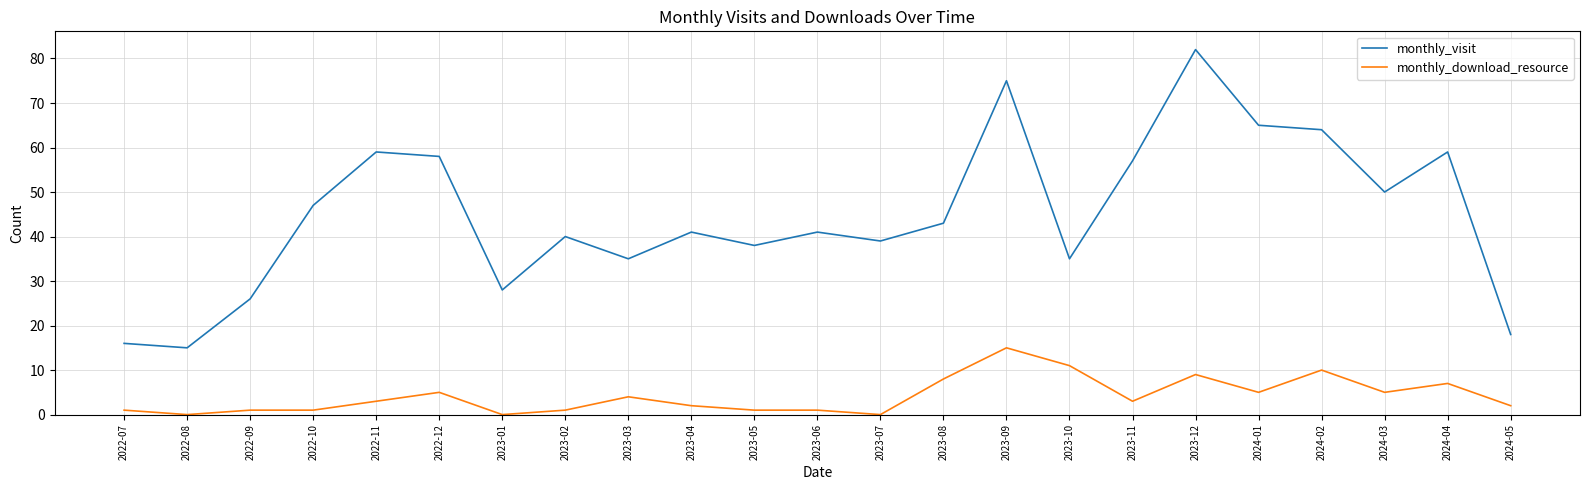

Is it true that monthly_download_resource equals 15 at 2023-10?

False